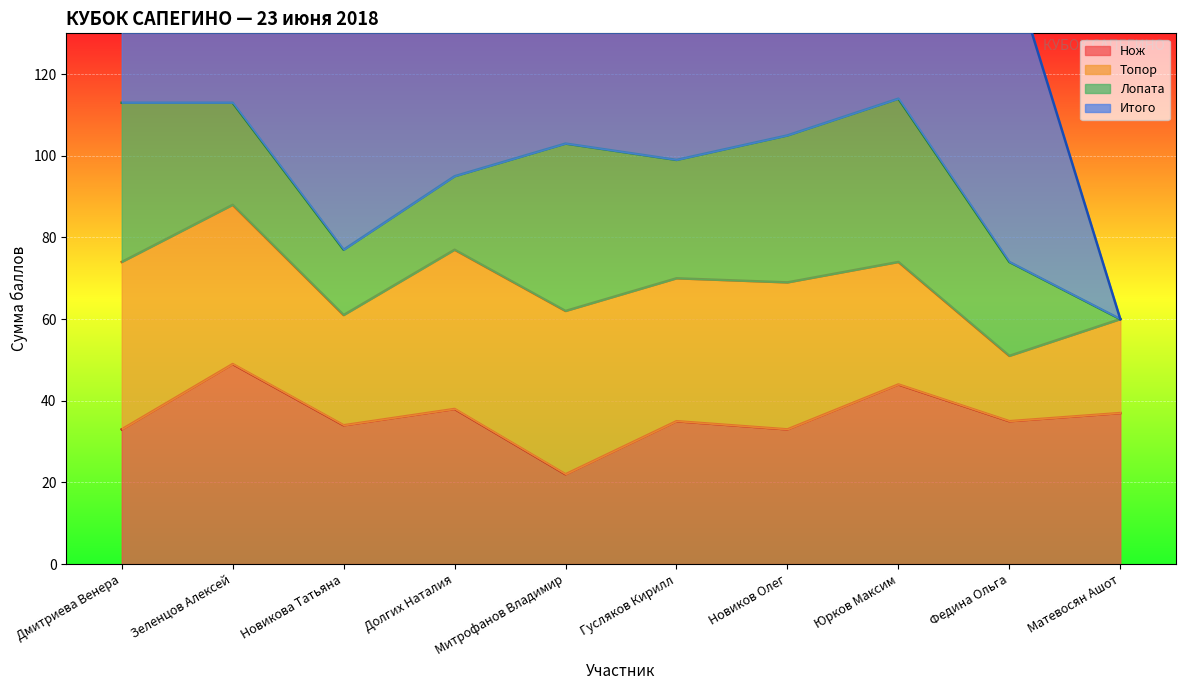

True or false: Нож has a value of 10 at Федина Ольга.

False